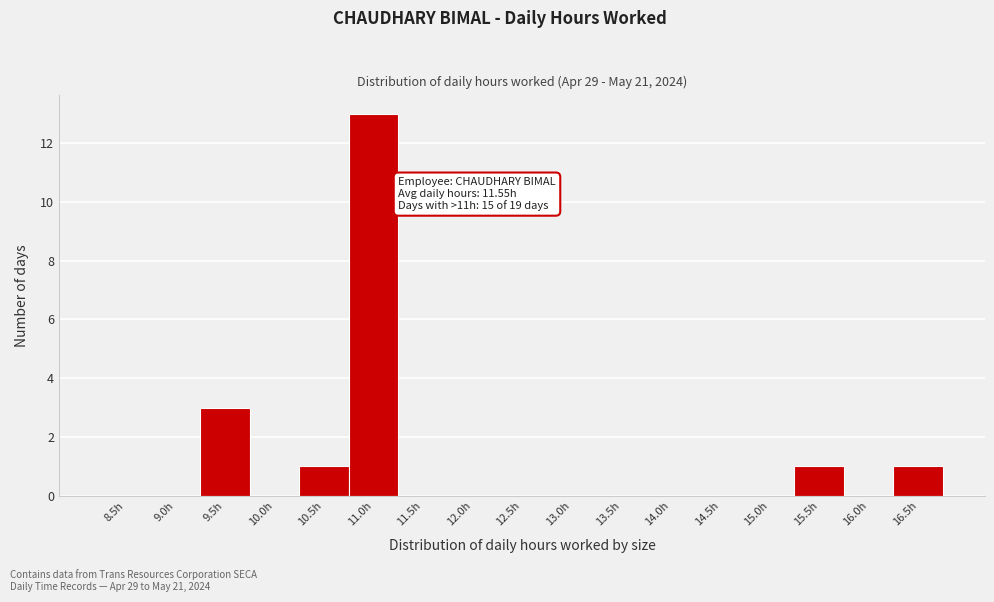

Reading left to right, extract all data points from this chart.

8.5h=0	9.0h=0	9.5h=3	10.0h=0	10.5h=1	11.0h=13	11.5h=0	12.0h=0	12.5h=0	13.0h=0	13.5h=0	14.0h=0	14.5h=0	15.0h=0	15.5h=1	16.0h=0	16.5h=1